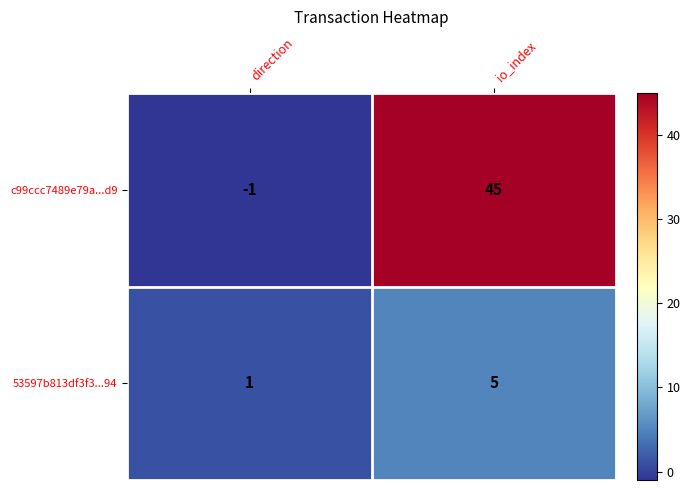

At which label is 53597b813df3f3...94 closest to 3?

direction